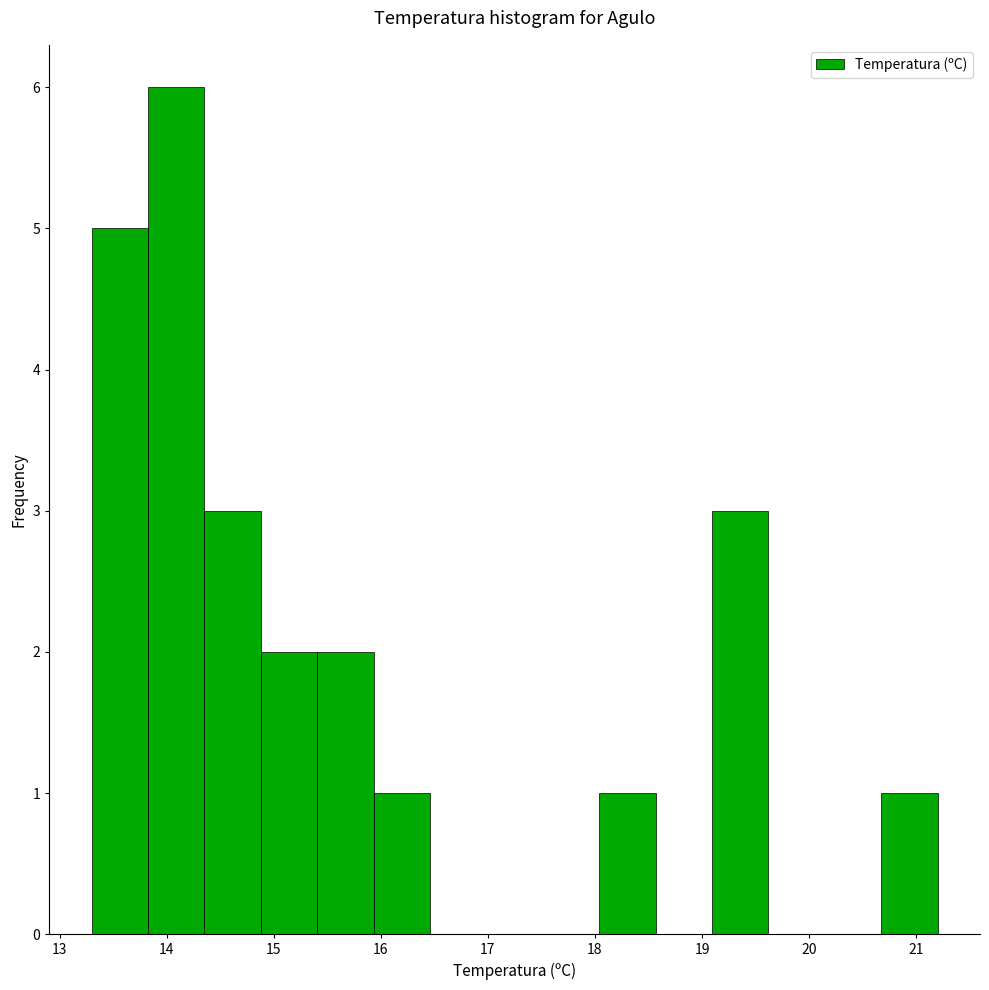

Reading left to right, list every bar in this chart as the range it spans on the x-axis followed by its height. Neither the bar edges nor the heights are printed on the chart, so give them approximately, as read against the axes.

13.3 to 13.8: 5
13.8 to 14.4: 6
14.4 to 14.9: 3
14.9 to 15.4: 2
15.4 to 15.9: 2
15.9 to 16.5: 1
16.5 to 17.0: 0
17.0 to 17.5: 0
17.5 to 18.0: 0
18.0 to 18.6: 1
18.6 to 19.1: 0
19.1 to 19.6: 3
19.6 to 20.1: 0
20.1 to 20.7: 0
20.7 to 21.2: 1